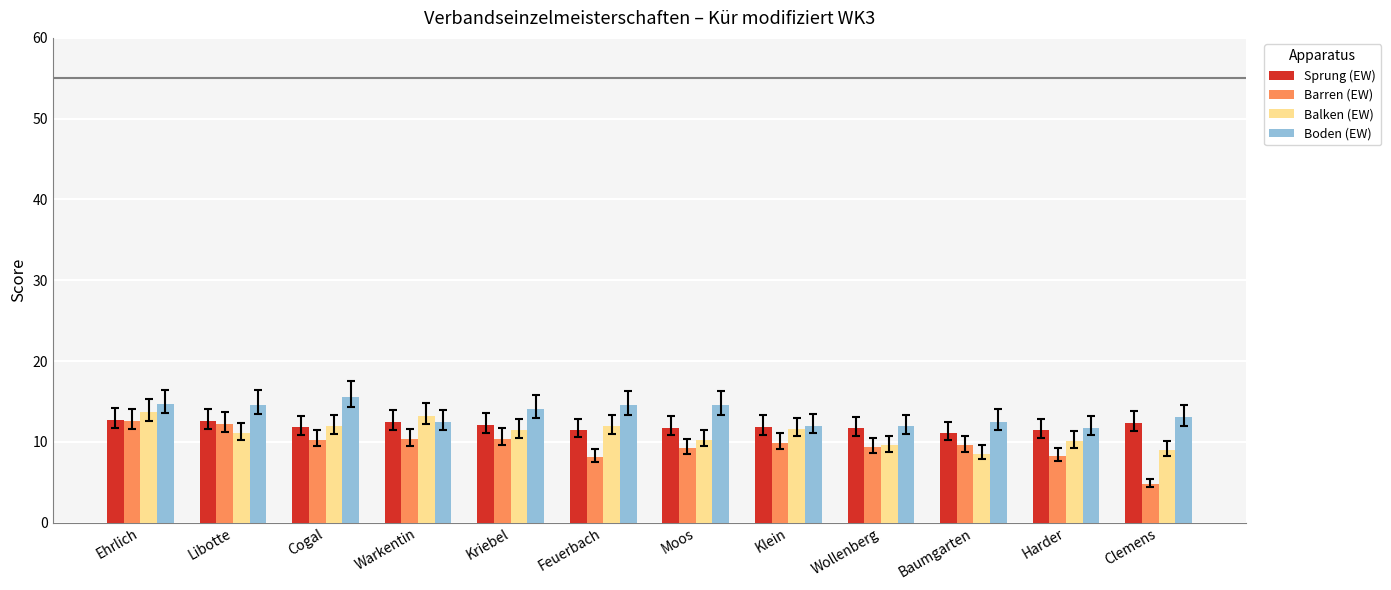

How many values in the Boden (EW) series exceed 14?

6